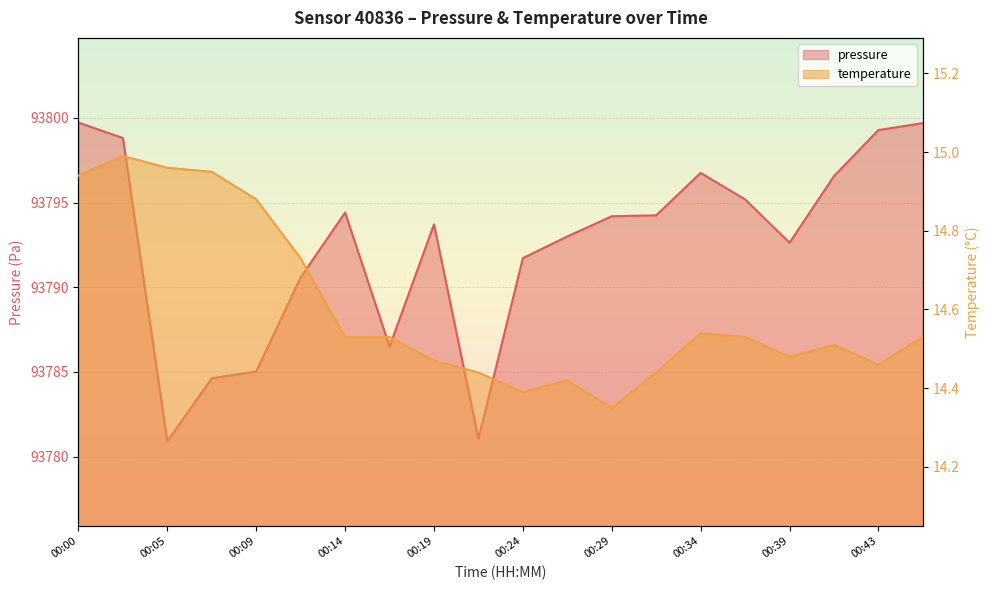

At which category is the sum across all series the highest?

00:00